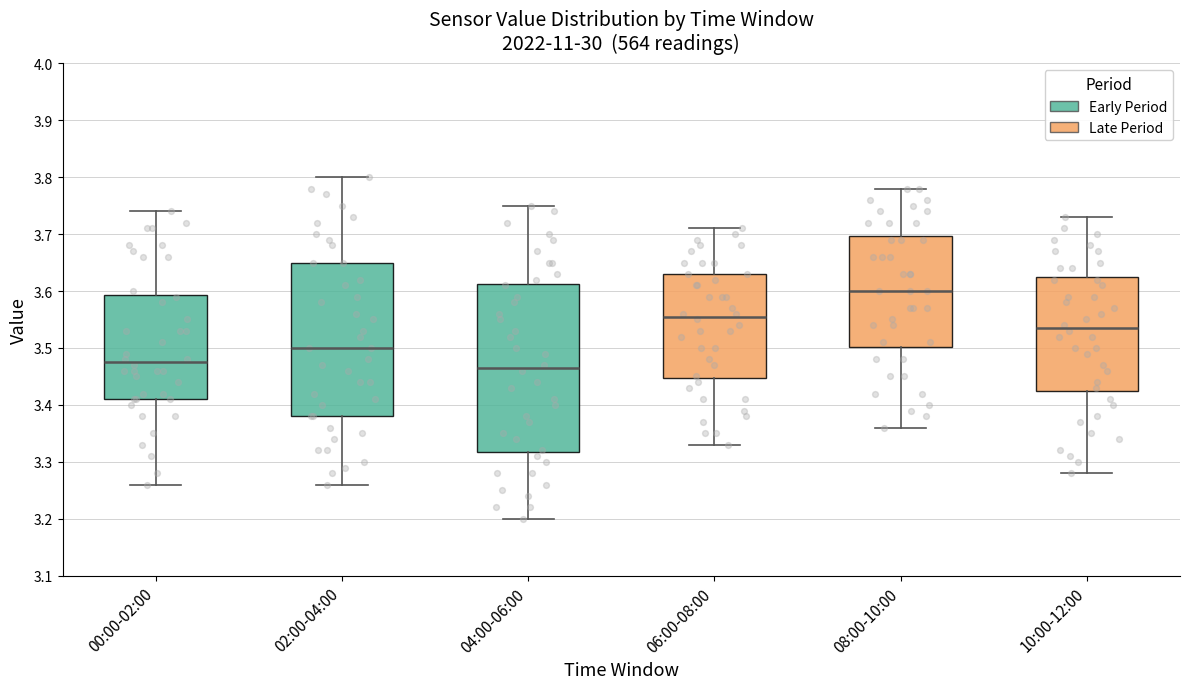

Where does the upper whisker of the box for 10:00-12:00 end on the y-axis? The values are not printed on the chart, so give them approximately, as read against the axis.

3.73